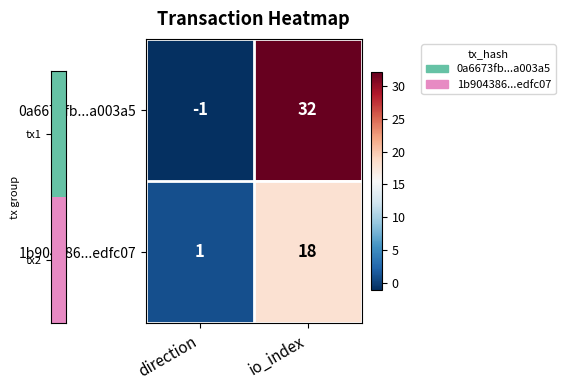

List the series in order of their peak value, lowest first.

1b904386...edfc07, 0a6673fb...a003a5